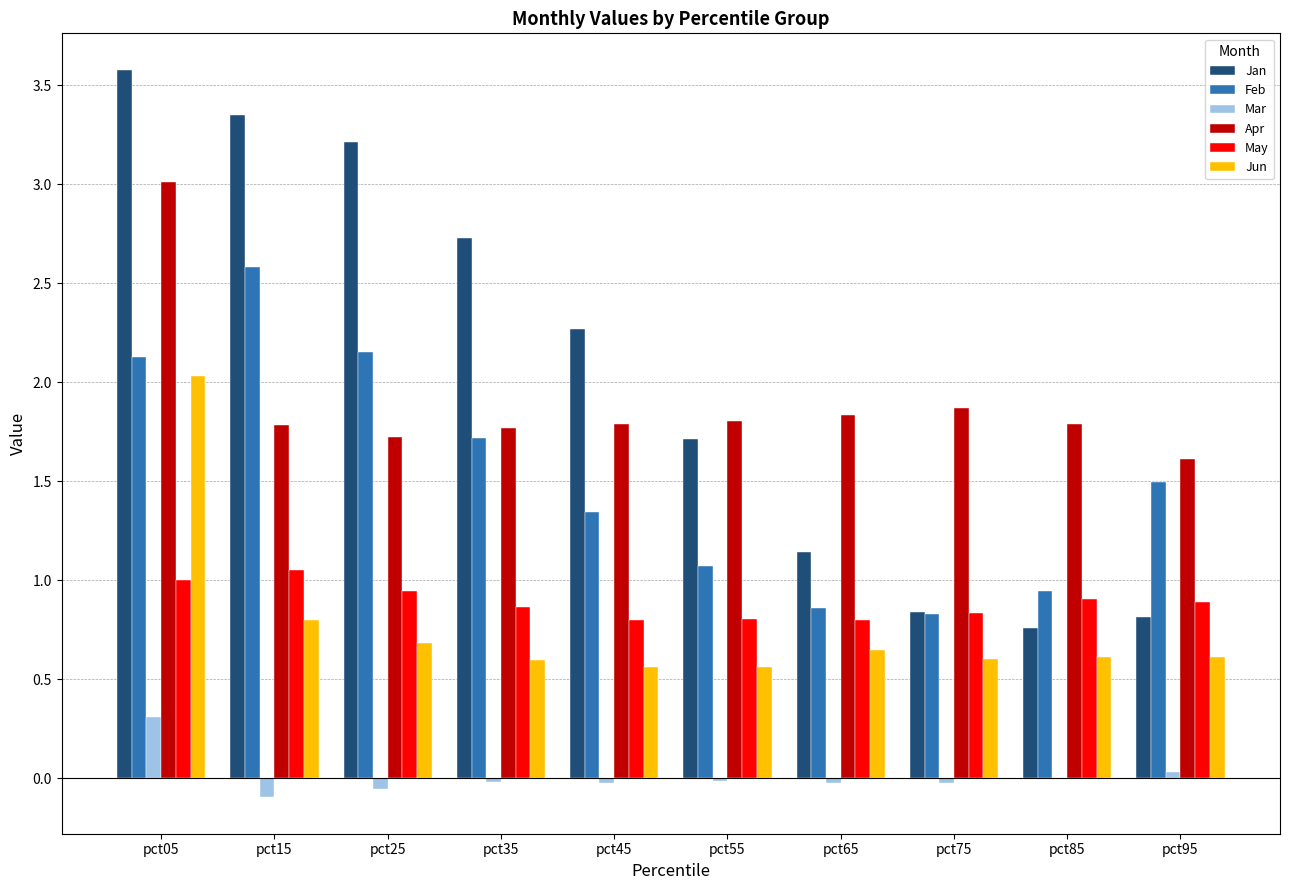

Which series changed the most between pct25 and pct95?

Jan